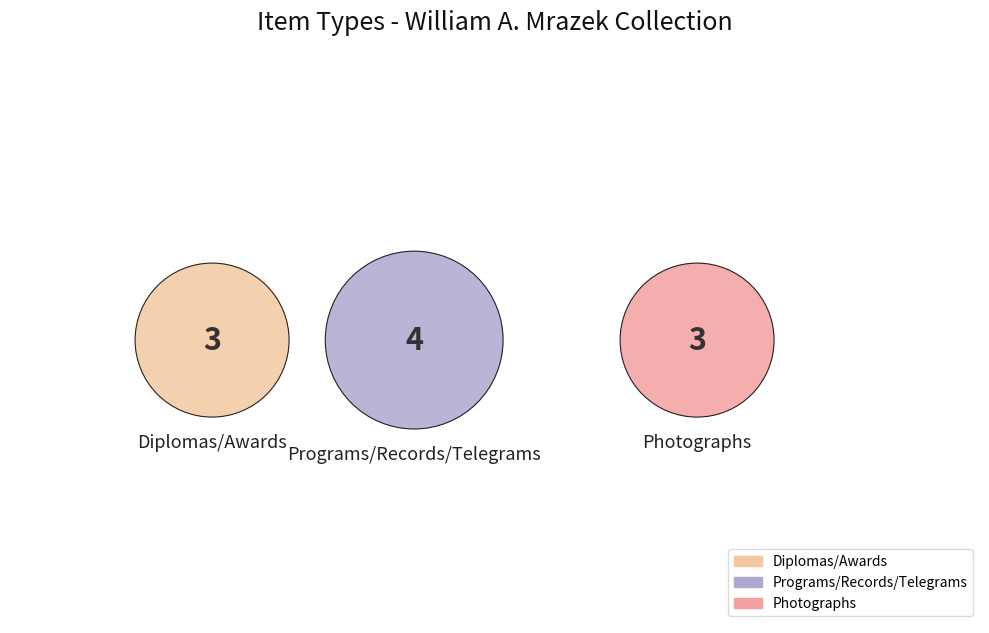

Does Programs represent more than half of the total?

No